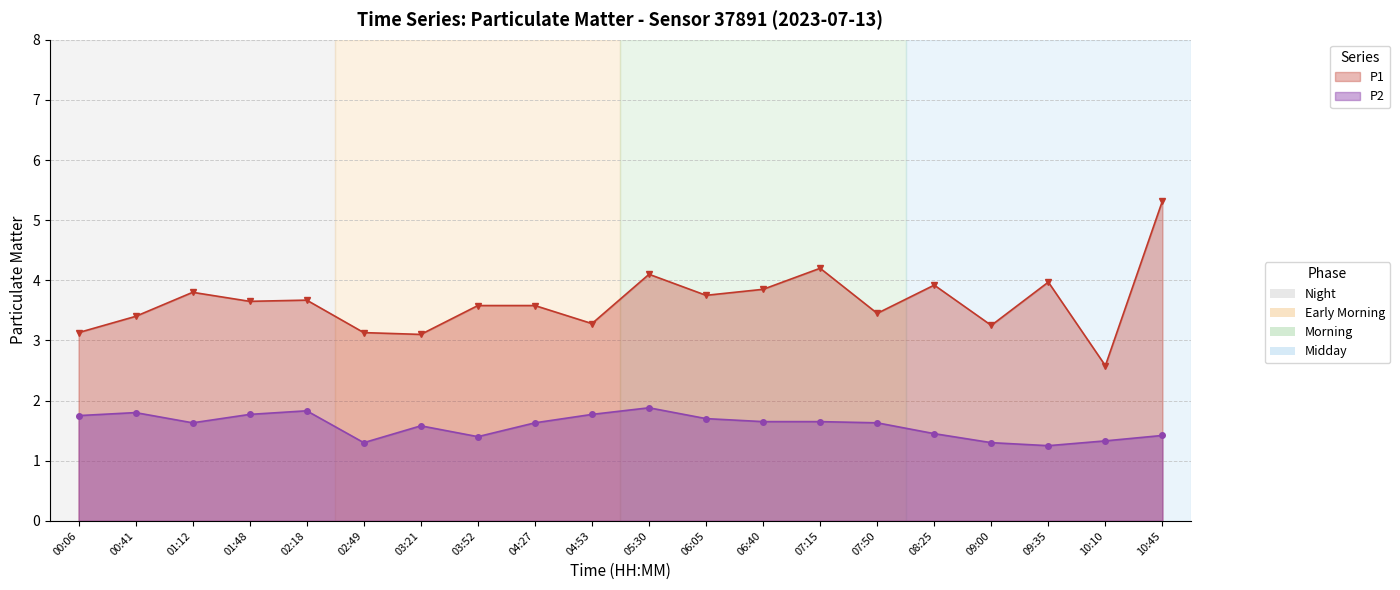

Rank the series at 07:15 from highest to lowest value.

P1, P2